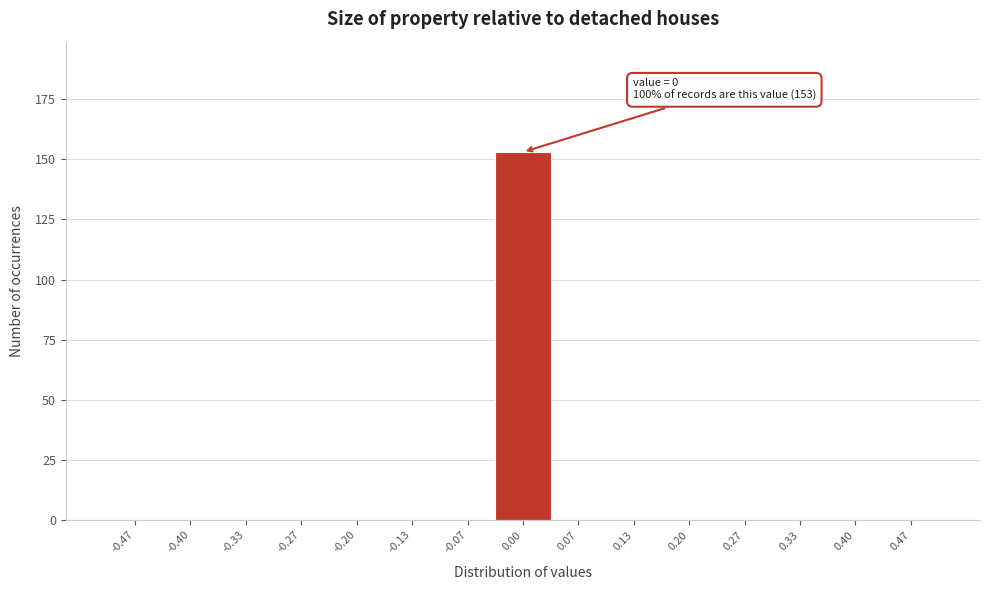

Which range on the x-axis has the tallest bar?

-0.03 to 0.03